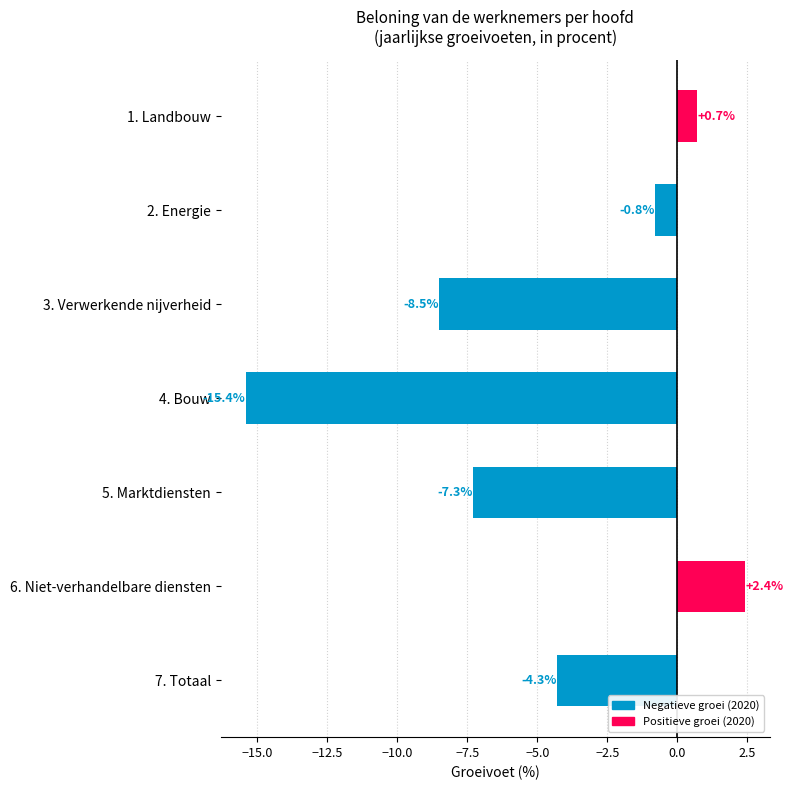

Which has a higher value, 6. Niet-verhandelbare diensten or 4. Bouw?

6. Niet-verhandelbare diensten